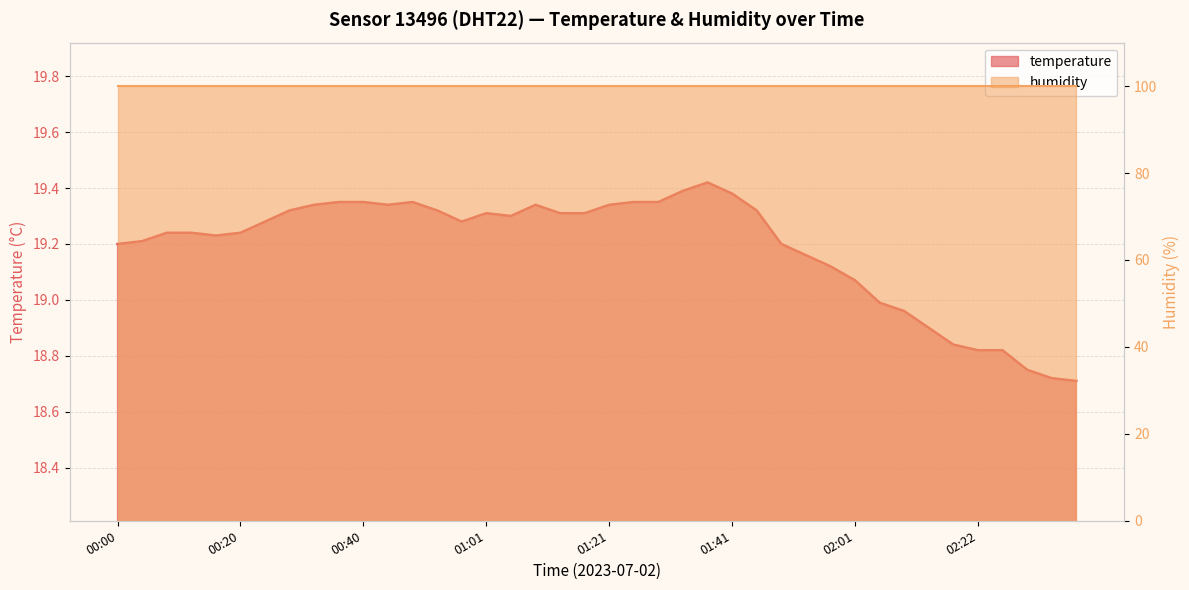

What is the ratio of the value at 01:13 to the value at 02:01?

1.0